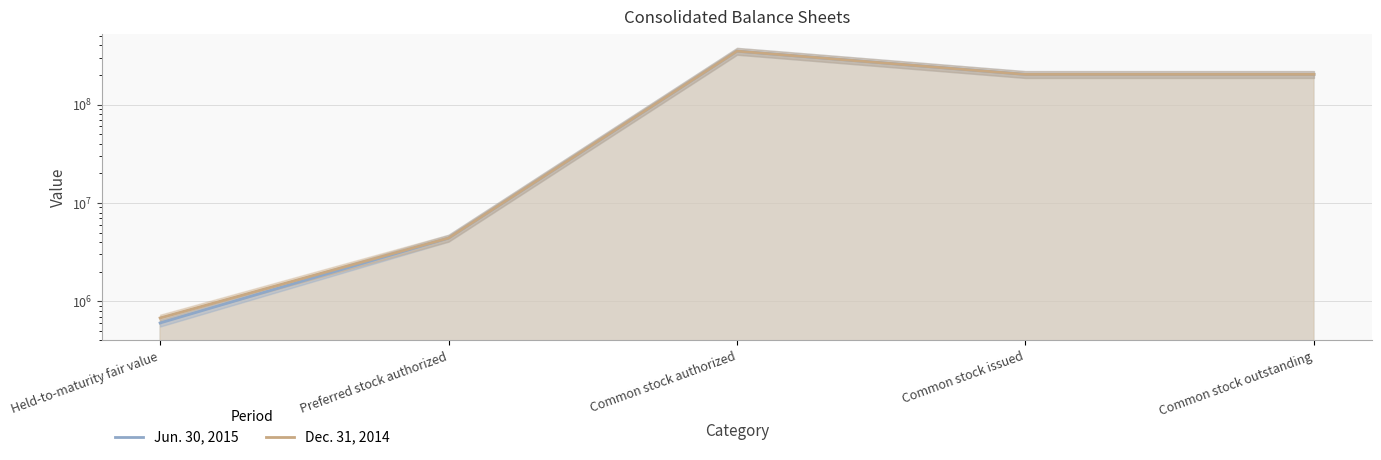

What is the difference between the Jun. 30, 2015 values at Common stock issued and Common stock authorized?

146807009